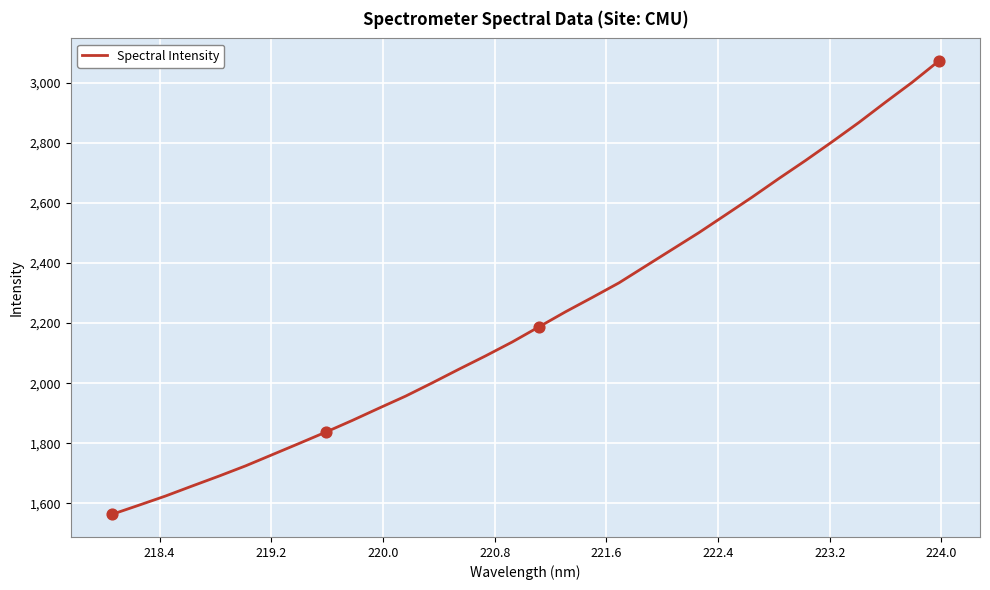

What is the greatest value displayed?

3072.9